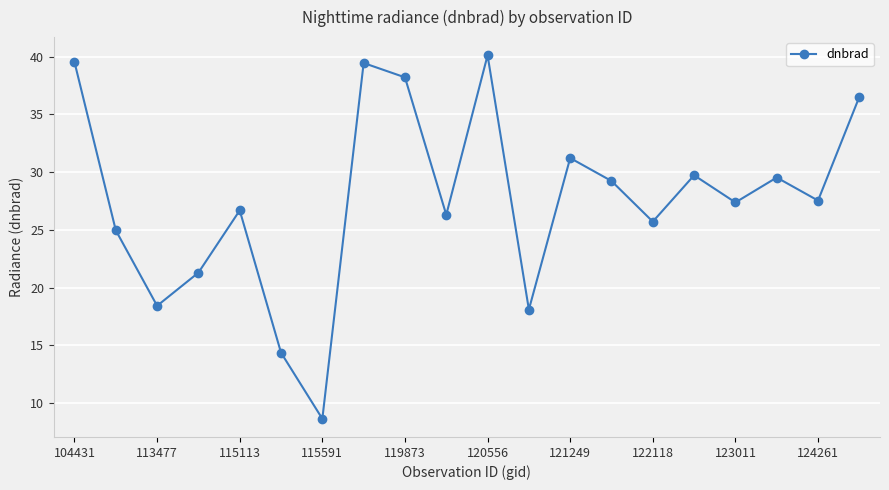

What is the difference between the maximum and minimum values?

31.5